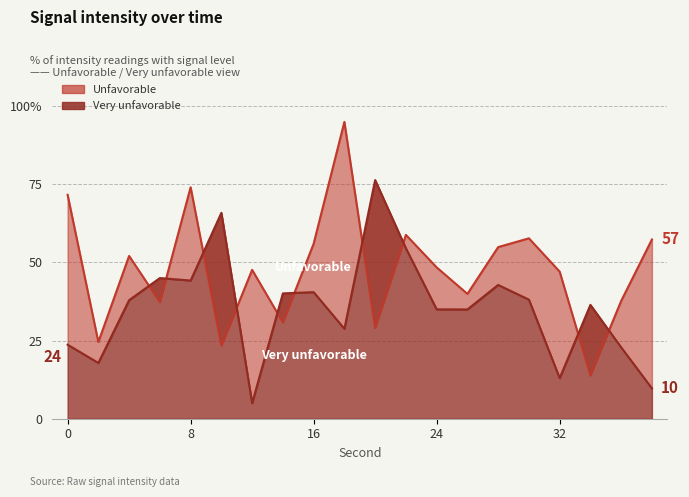

At which label is Unfavorable closest to 54?

28